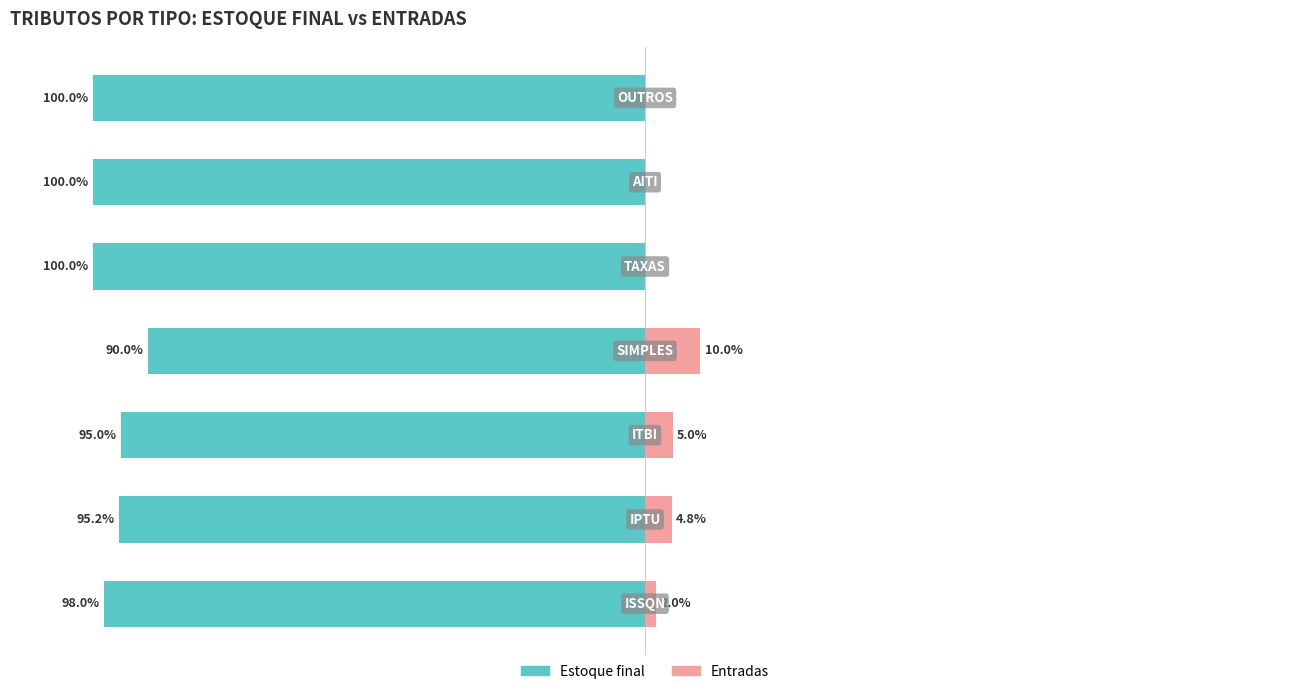

Between −100 and 50, which series saw the biggest shift?

Estoque final